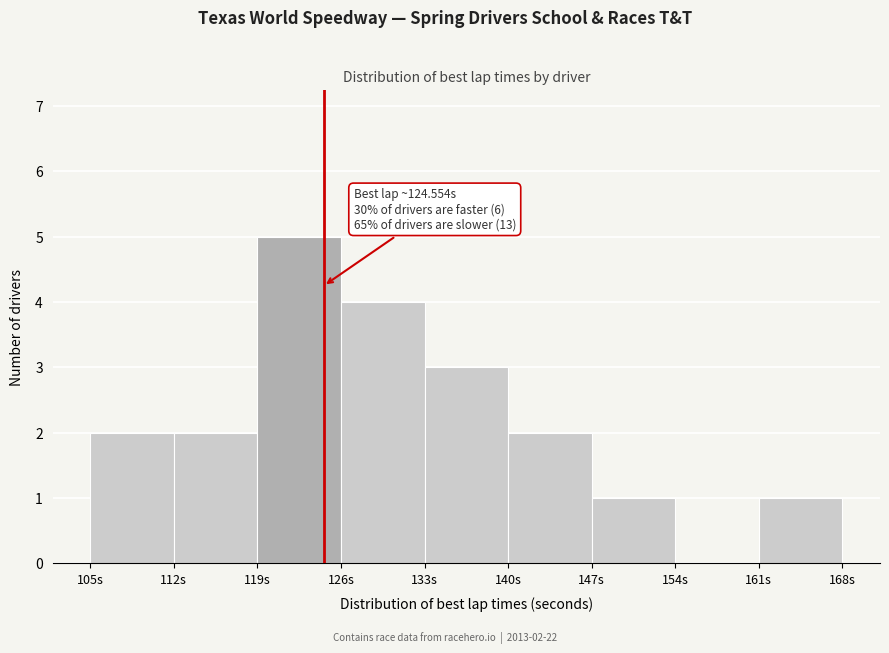

Which range on the x-axis has the tallest bar?

119 to 126